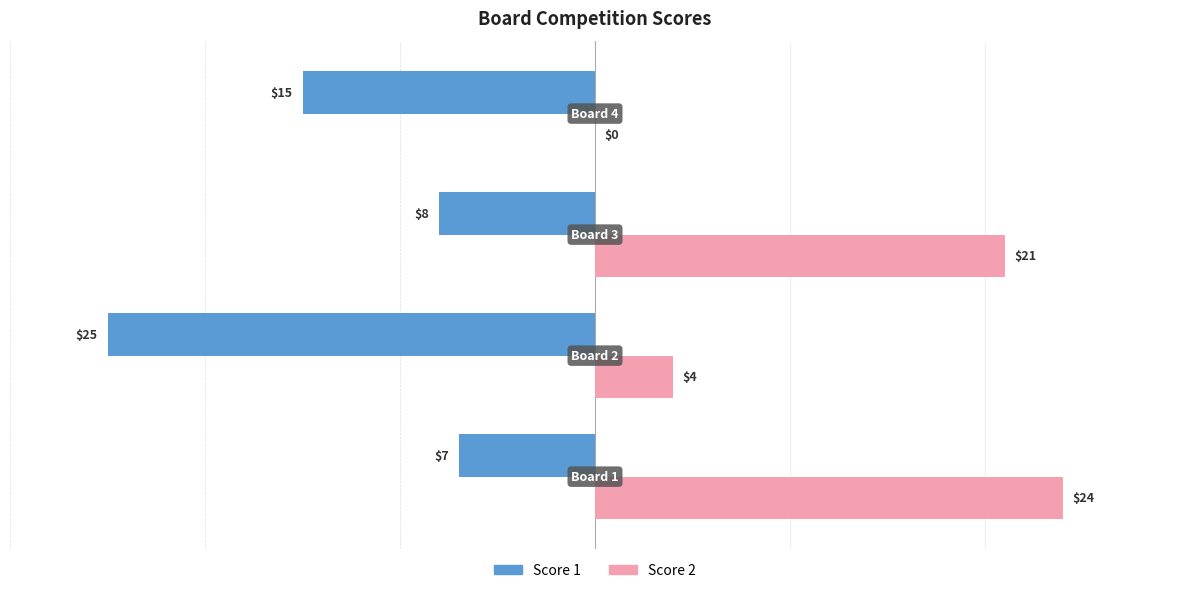

What is the sum of all Score 1 values?

-55